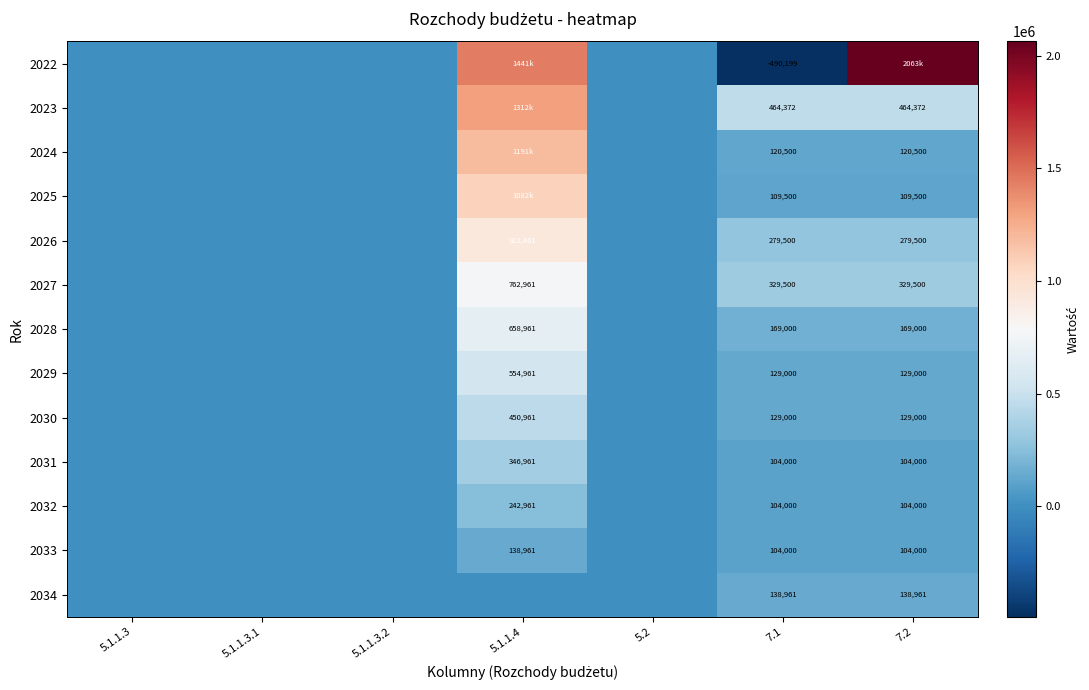

True or false: 2033 has a value of 0.0 at 5.1.1.3.

True